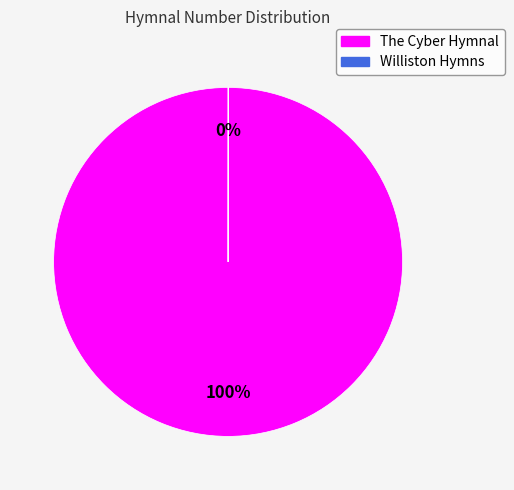

What percentage is the The Cyber Hymnal slice, to the nearest percent?

100%